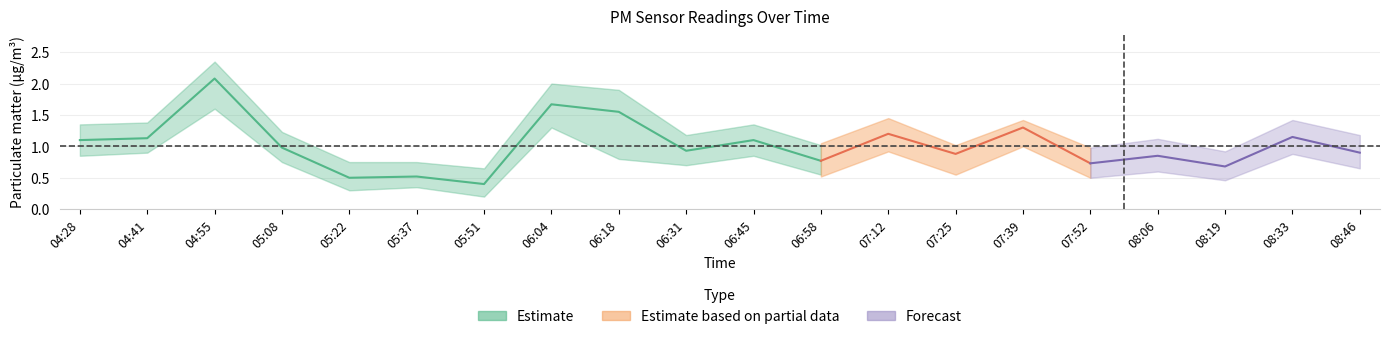

True or false: P2 and P1 intersect in this chart.

False